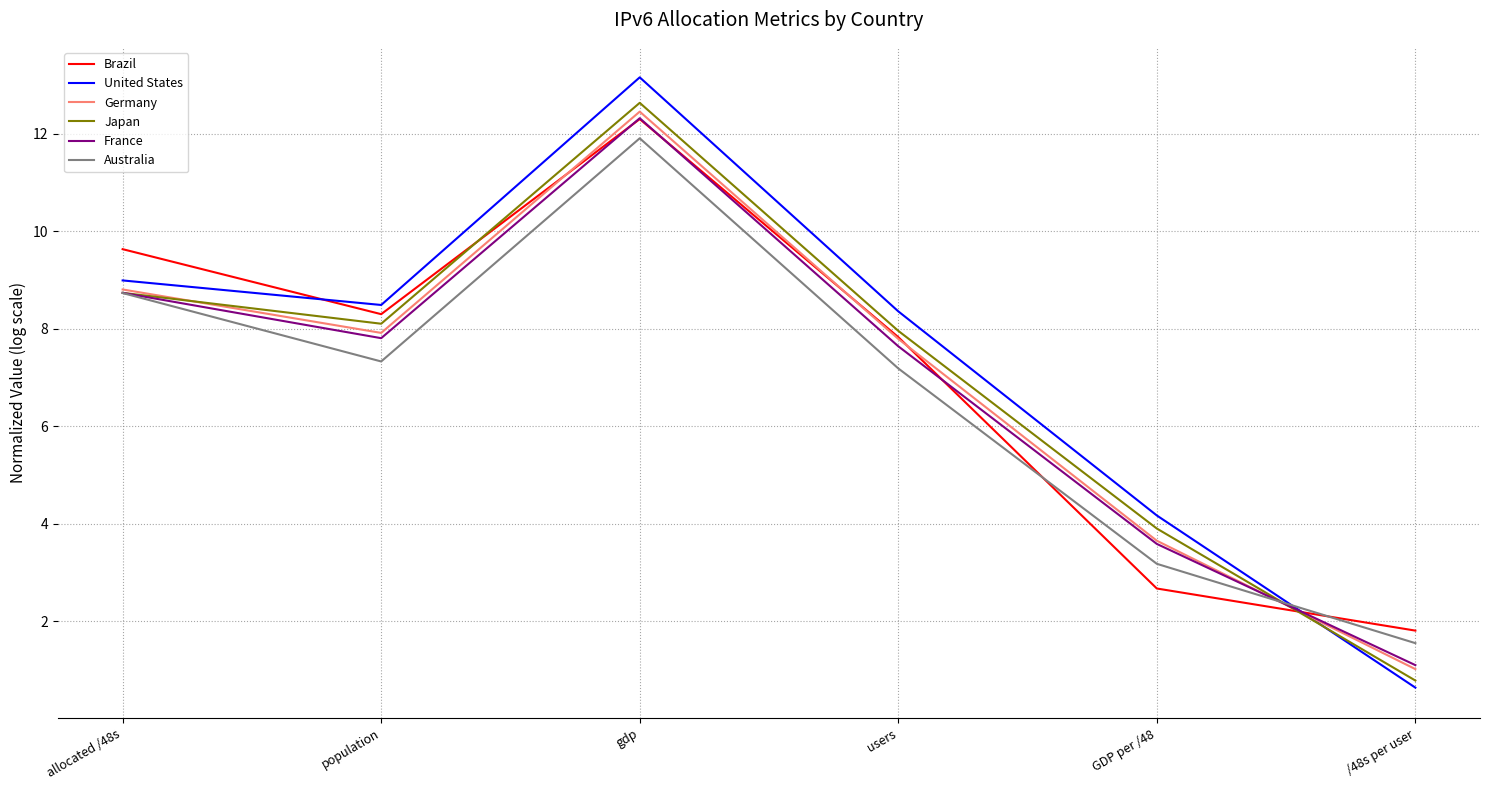

What position from the left is users?

4